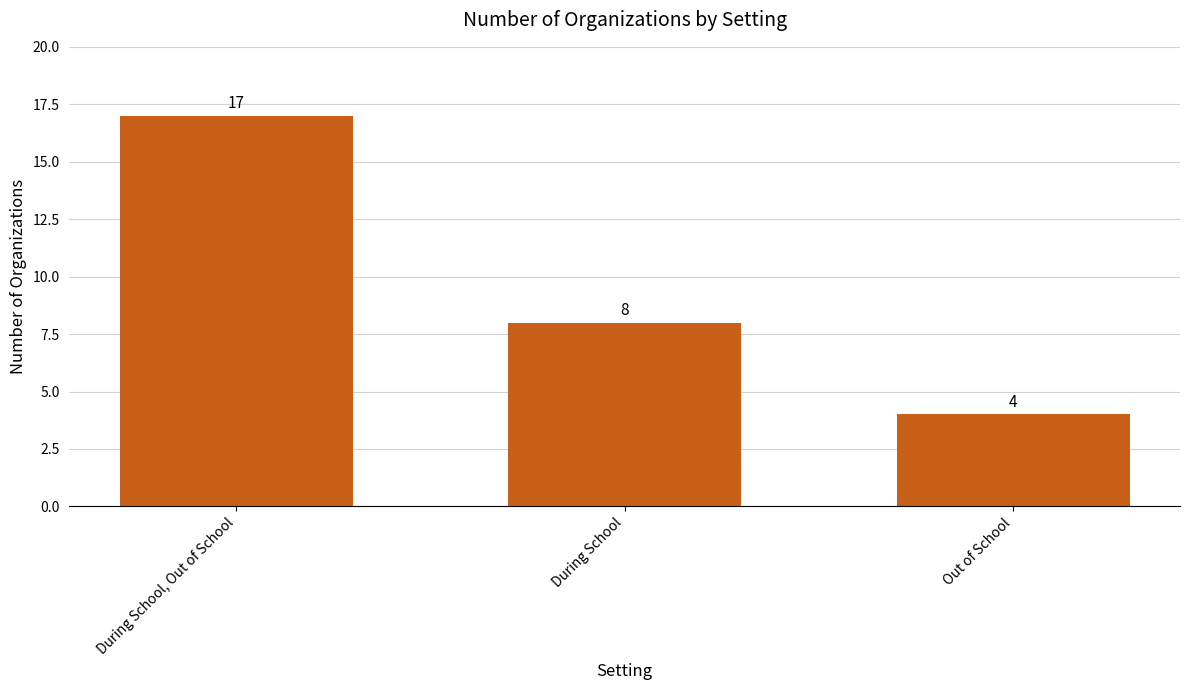

At which category does the chart reach its minimum across all series?

Out of School